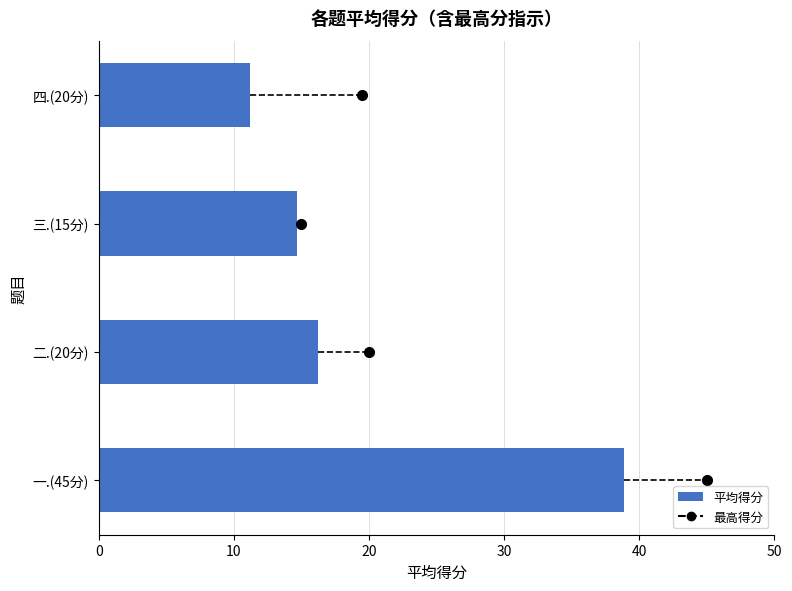

What is the sum of all values?

81.1